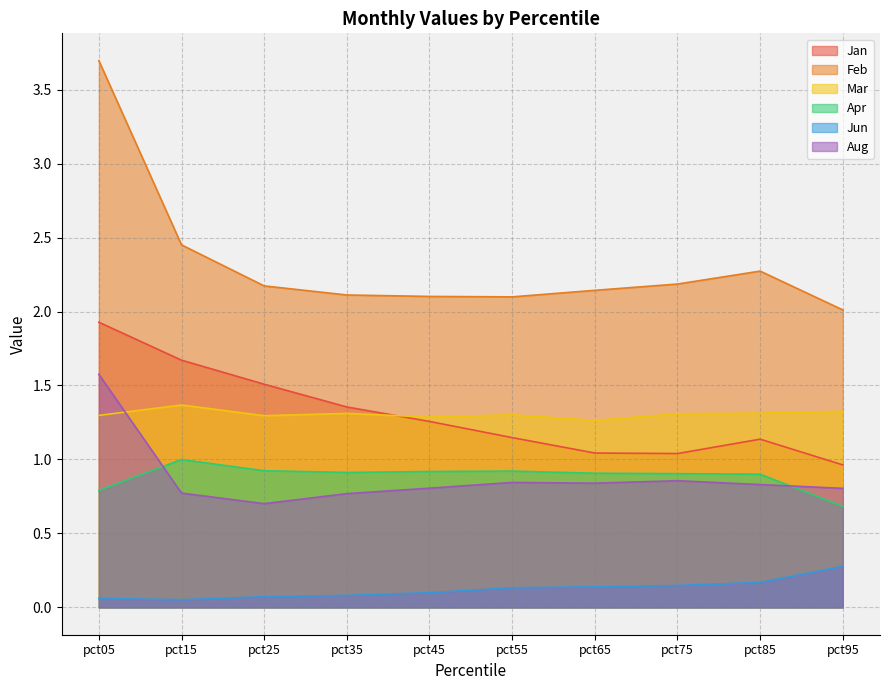

Rank the categories by Feb value from lowest to highest.

pct95, pct55, pct45, pct35, pct65, pct25, pct75, pct85, pct15, pct05